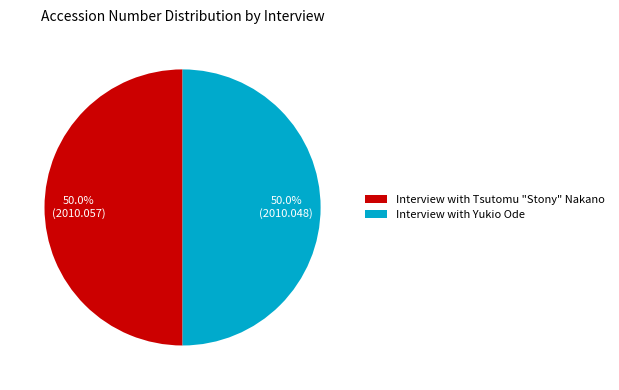

Count the number of slices in the pie.

2